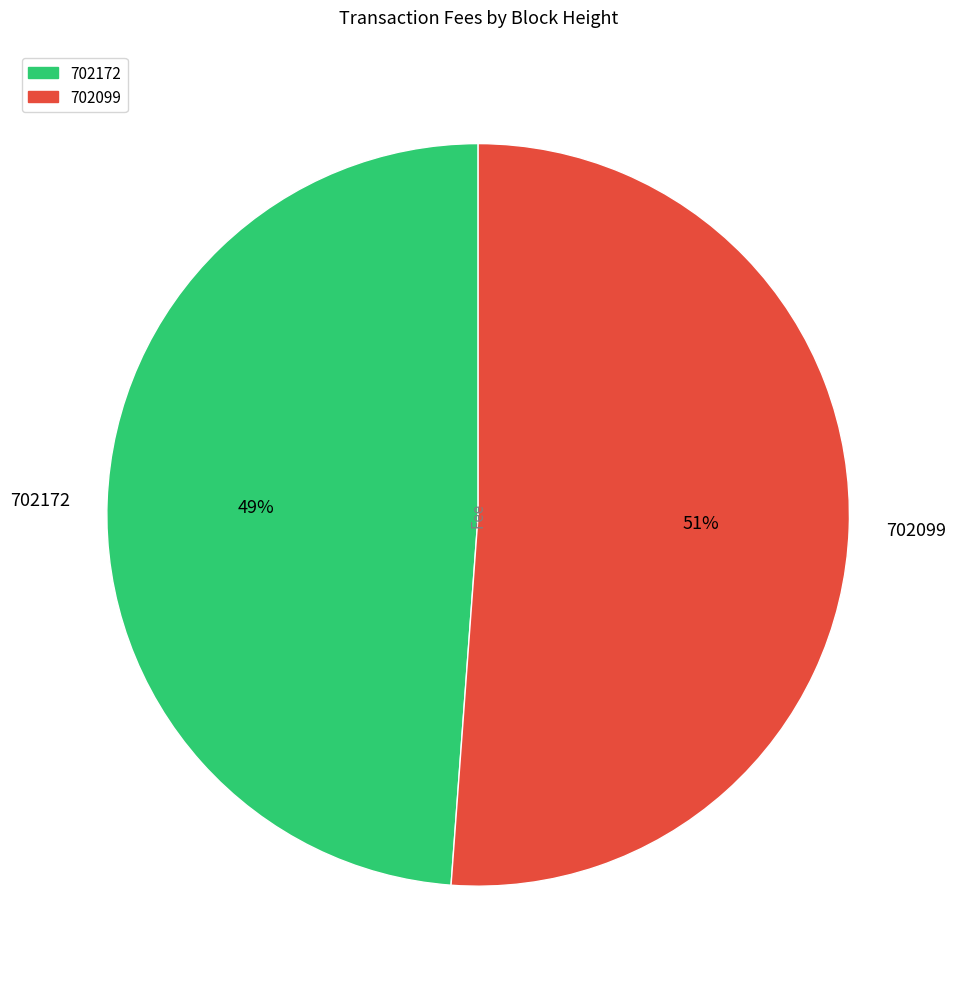

Is there a majority slice in this chart?

Yes